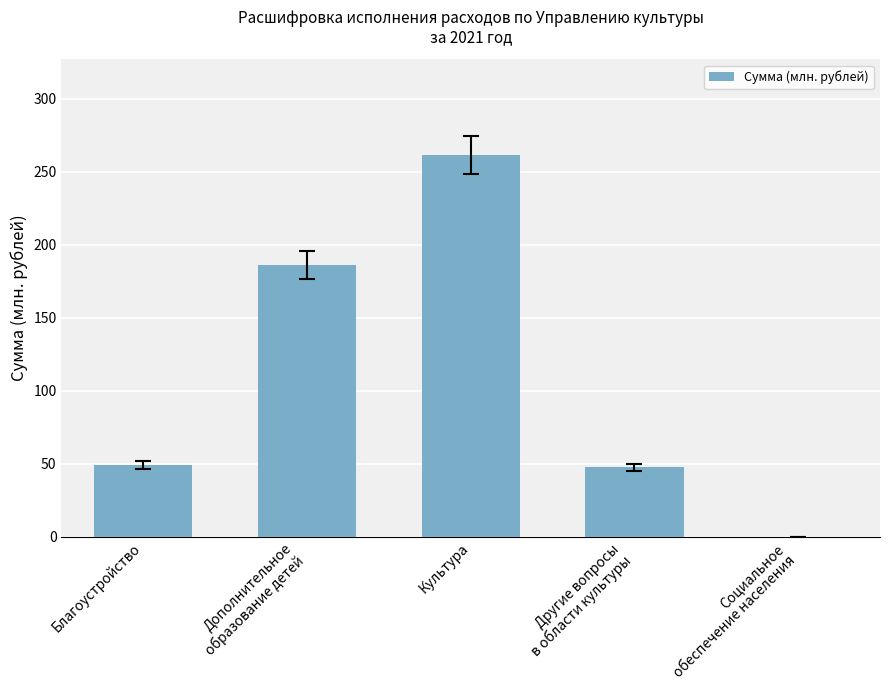

Read the value at Дополнительное
образование детей.

186.1